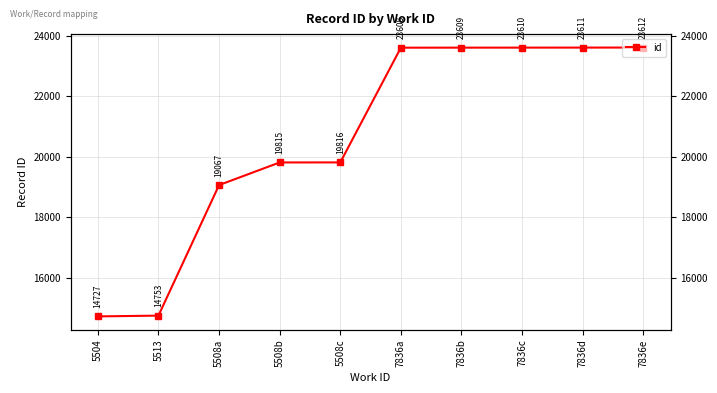

Which category has the lowest value across all series?

5504